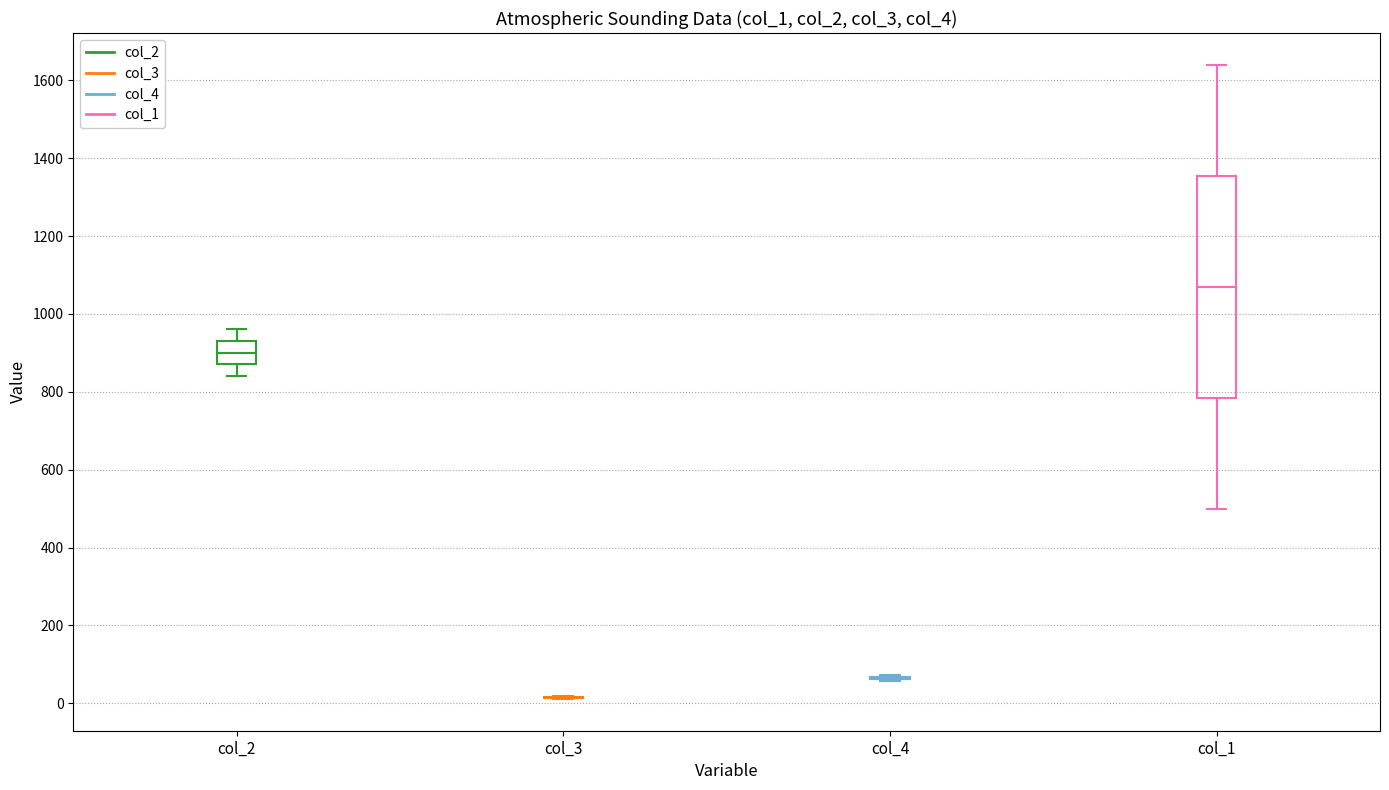

Reading left to right, read every box against the y-axis: the position of its median line, the range the box covers, and the ends of its whiskers. The values are not printed on the chart, so give them approximately, as read against the axis.

col_2: median 900, box 880 to 940, whiskers 840 to 960
col_3: box collapsed to a line at 20, whiskers 20 to 20
col_4: box collapsed to a line at 60, whiskers 60 to 80
col_1: median 1080, box 780 to 1360, whiskers 500 to 1640